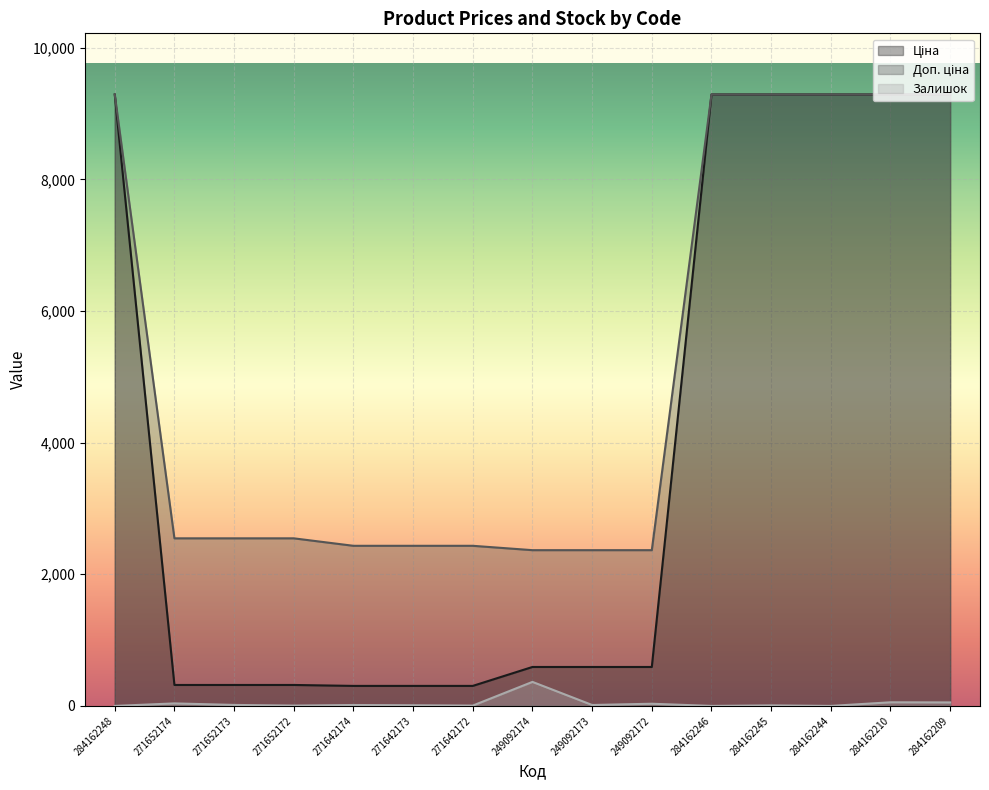

Which has a higher value, 271642173 or 271652172?

271652172